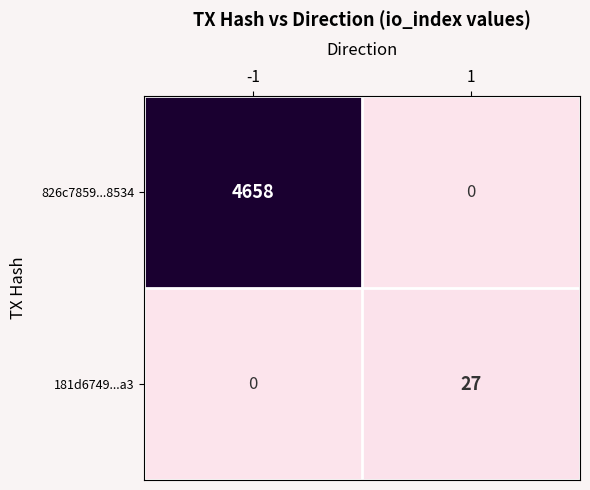

Between -1 and 1, which series saw the biggest shift?

826c7859...8534